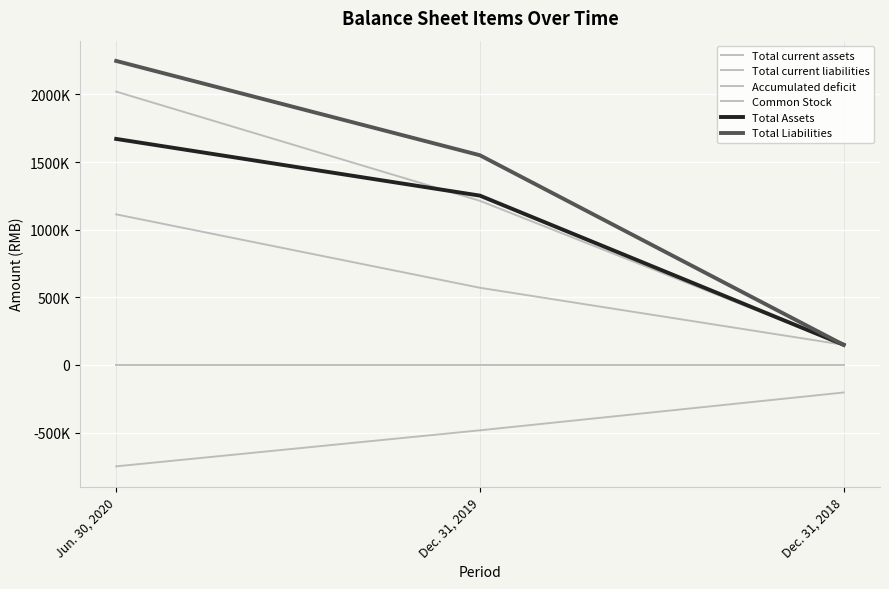

Reading left to right, transcribe all the data shown in this chart.

Total current assets: Jun. 30, 2020=1113591	Dec. 31, 2019=570870	Dec. 31, 2018=149293
Total current liabilities: Jun. 30, 2020=2020928	Dec. 31, 2019=1213895	Dec. 31, 2018=148871
Accumulated deficit: Jun. 30, 2020=-749191	Dec. 31, 2019=-482847	Dec. 31, 2018=-203321
Common Stock: Jun. 30, 2020=3625	Dec. 31, 2019=3625	Dec. 31, 2018=3625
Total Assets: Jun. 30, 2020=1671272	Dec. 31, 2019=1252082	Dec. 31, 2018=149334
Total Liabilities: Jun. 30, 2020=2247747	Dec. 31, 2019=1550529	Dec. 31, 2018=148871